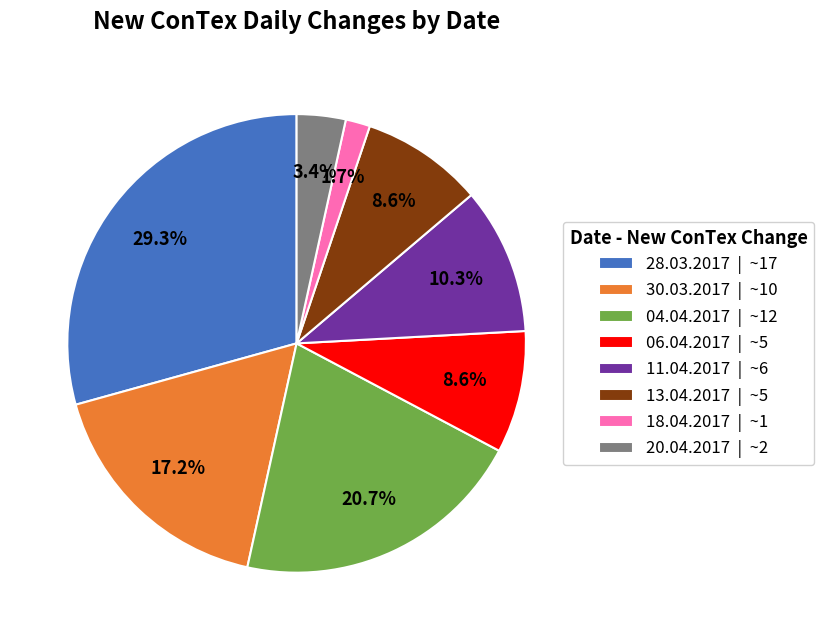

Is 28.03.2017 | ~17 the majority of the pie?

No